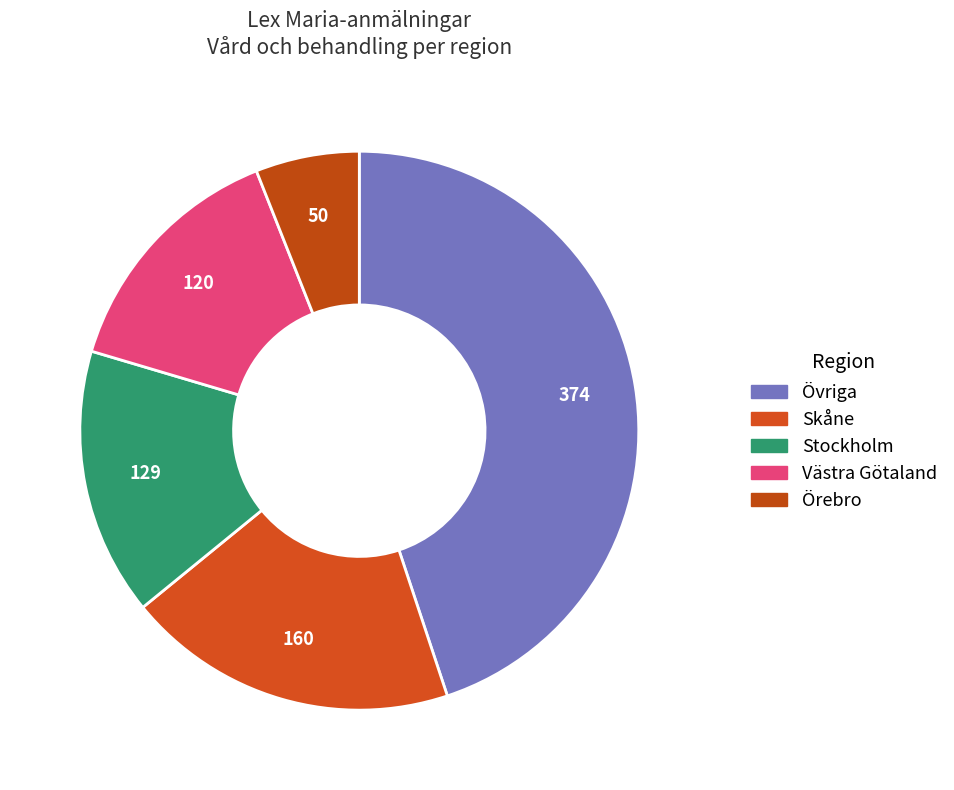

How many segments does this pie chart have?

5